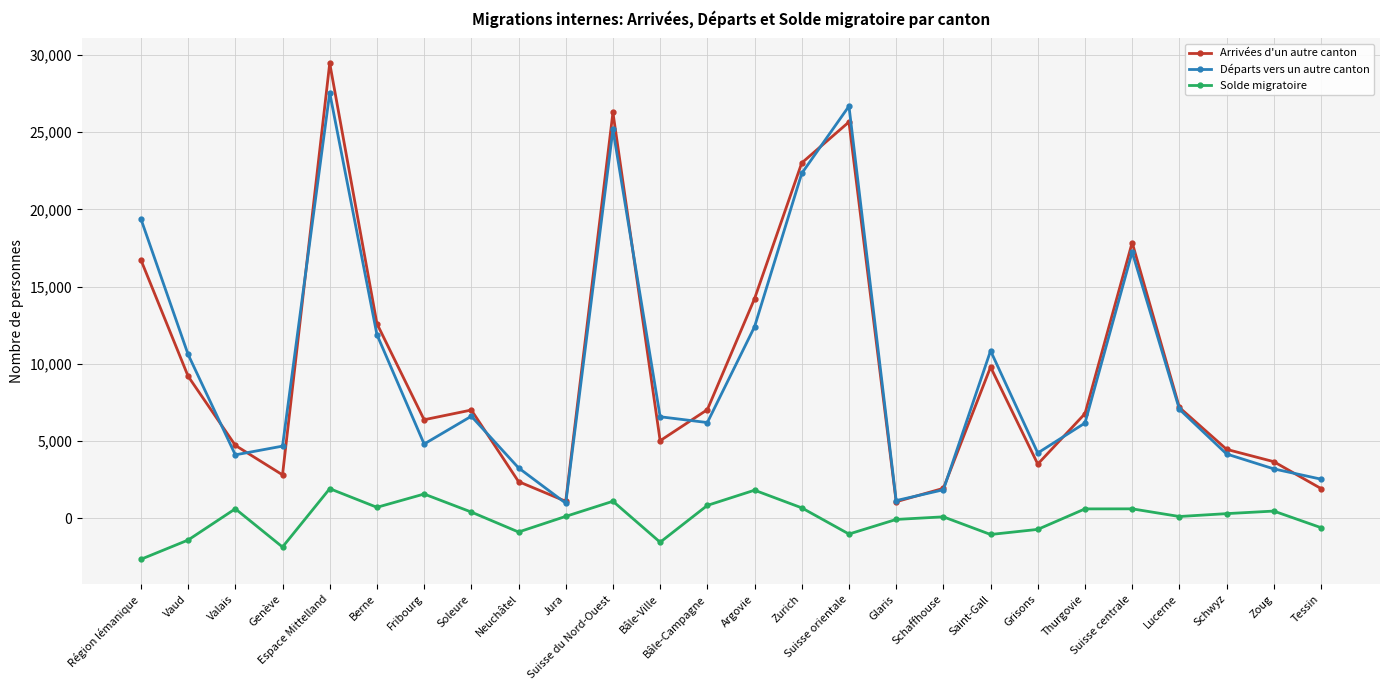

How many interior local peaks does the Arrivées d'un autre canton series have?

6